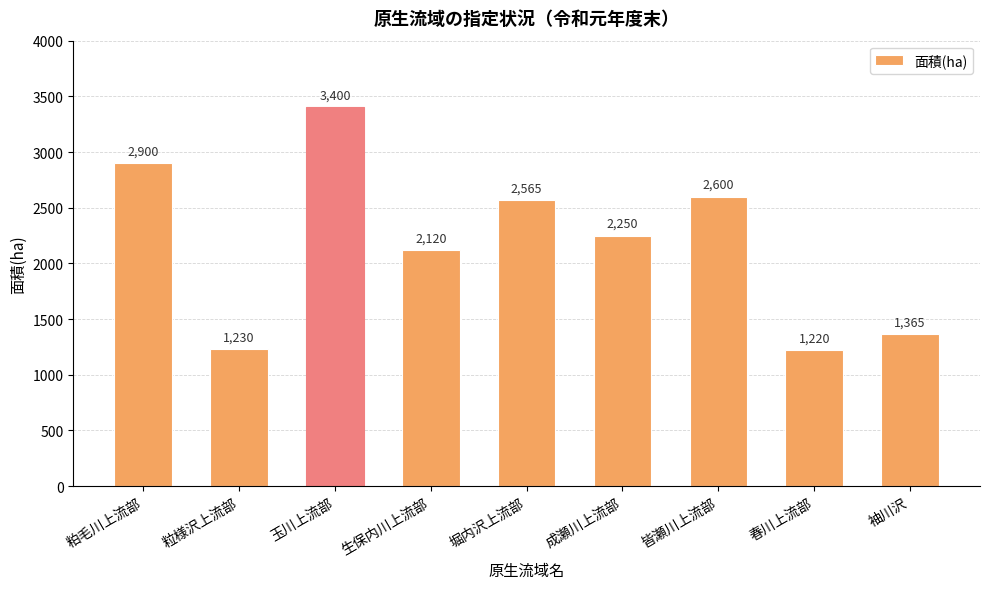

What is the value of the 9th bar from the left?

1365